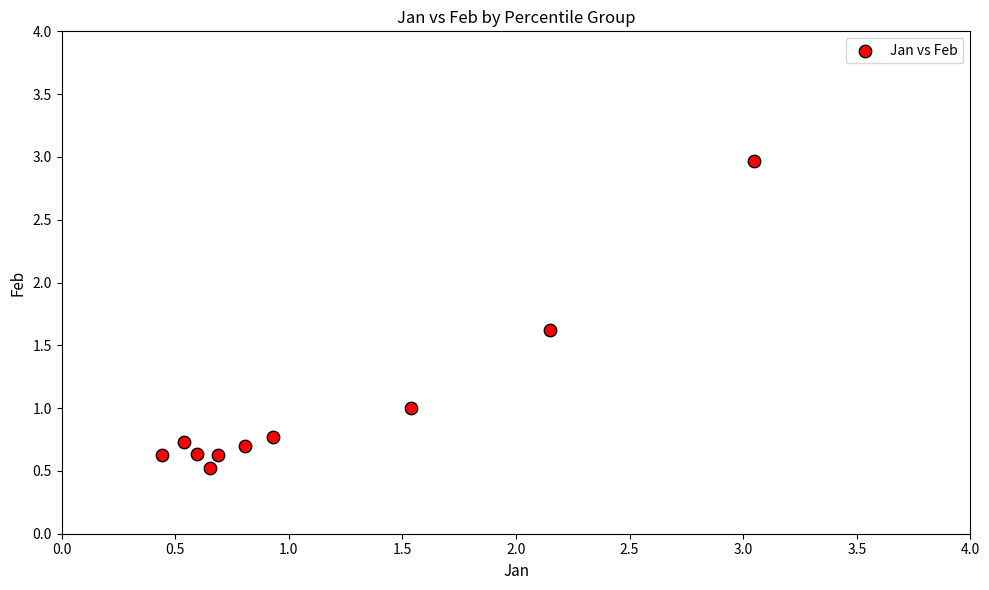

What is the average Y value?

1.0